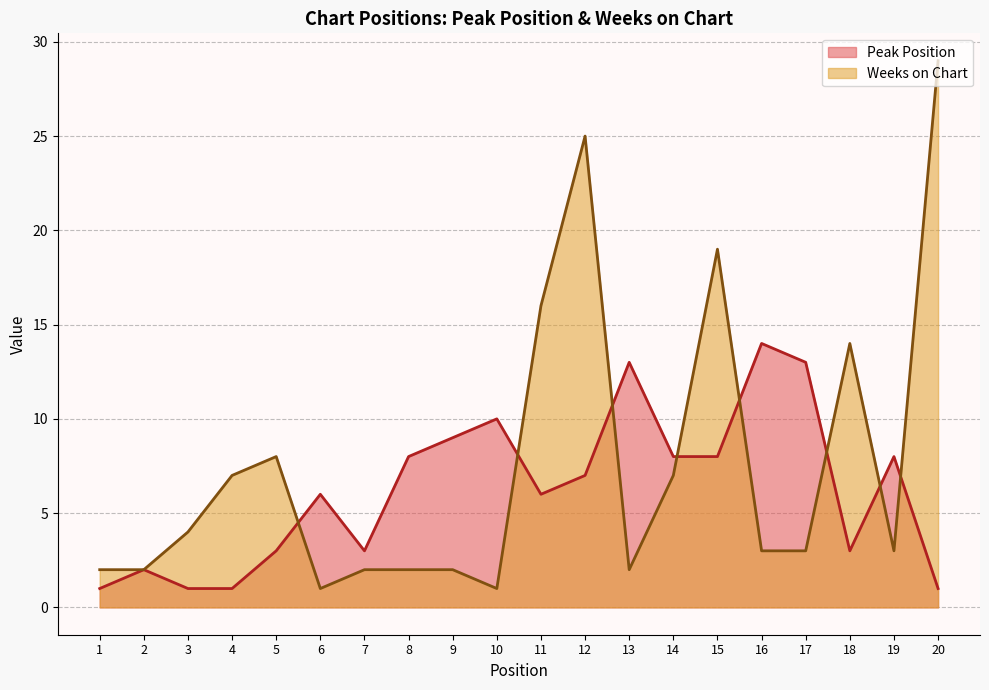

What is the value of the Peak Position point at the 5th from the left?

3